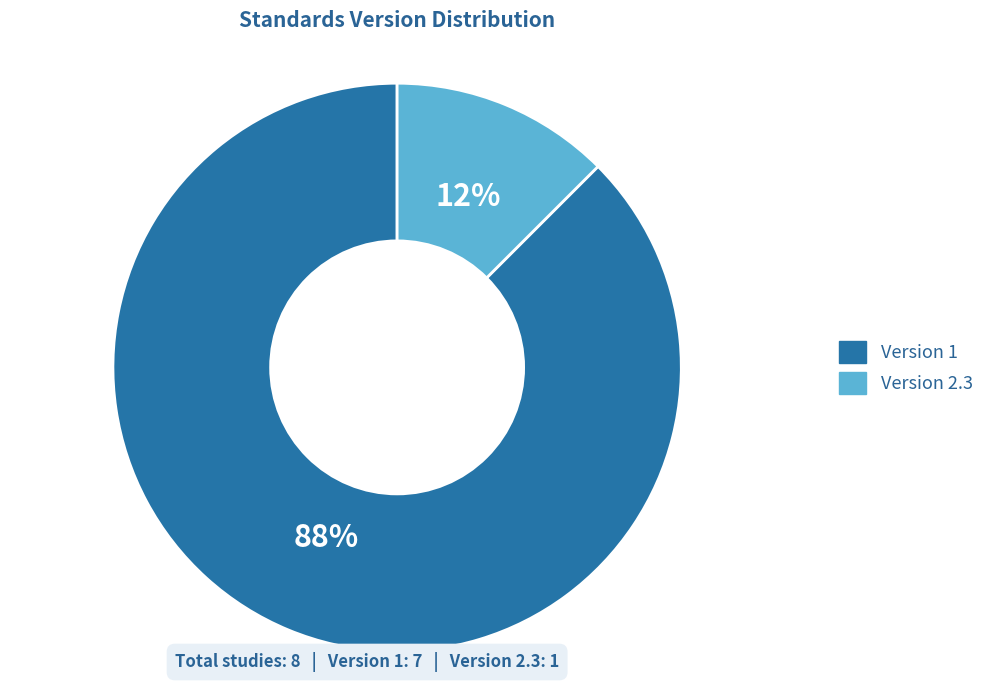

Is there any slice that represents more than half of the pie?

Yes